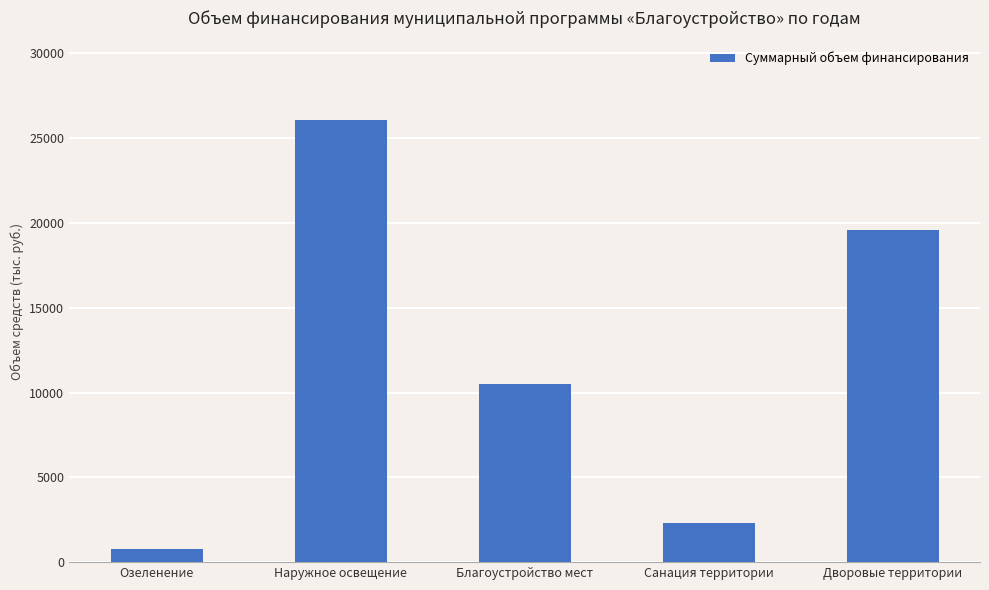

List the labels in order of value, largest first.

Наружное освещение, Дворовые территории, Благоустройство мест, Санация территории, Озеленение